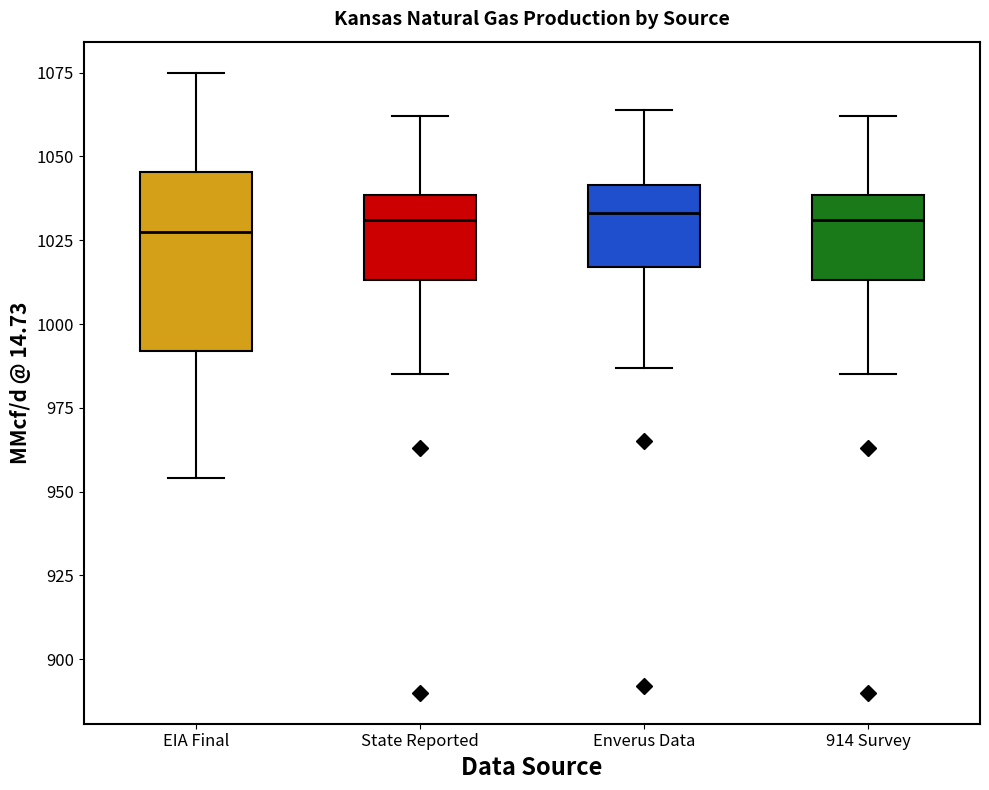

Comparing the boxes themselves (not the whiskers), which one is the tallest?

EIA Final